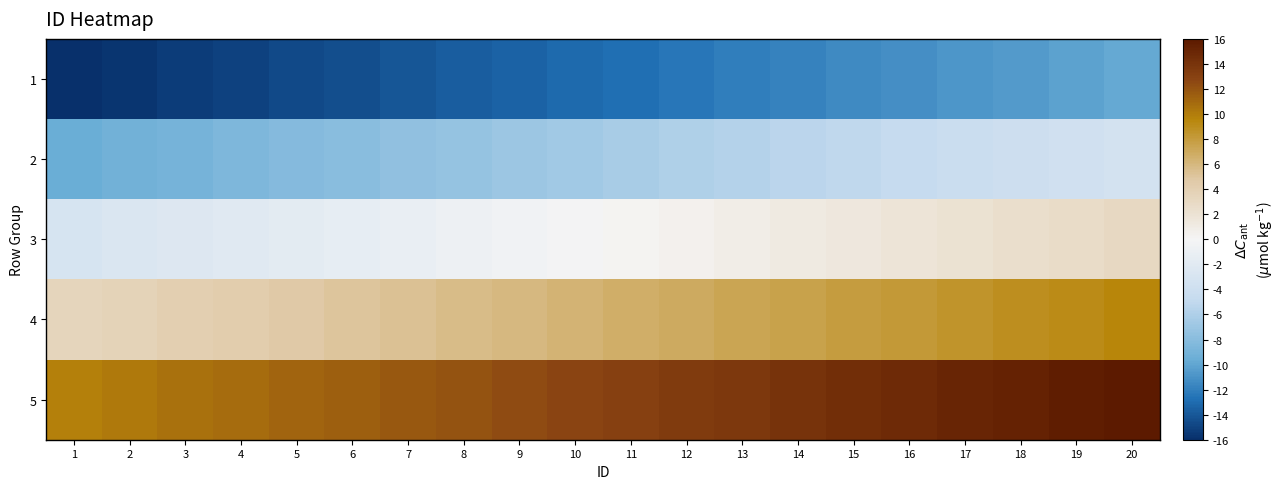

At how many categories does at least one series exceed 0?

20